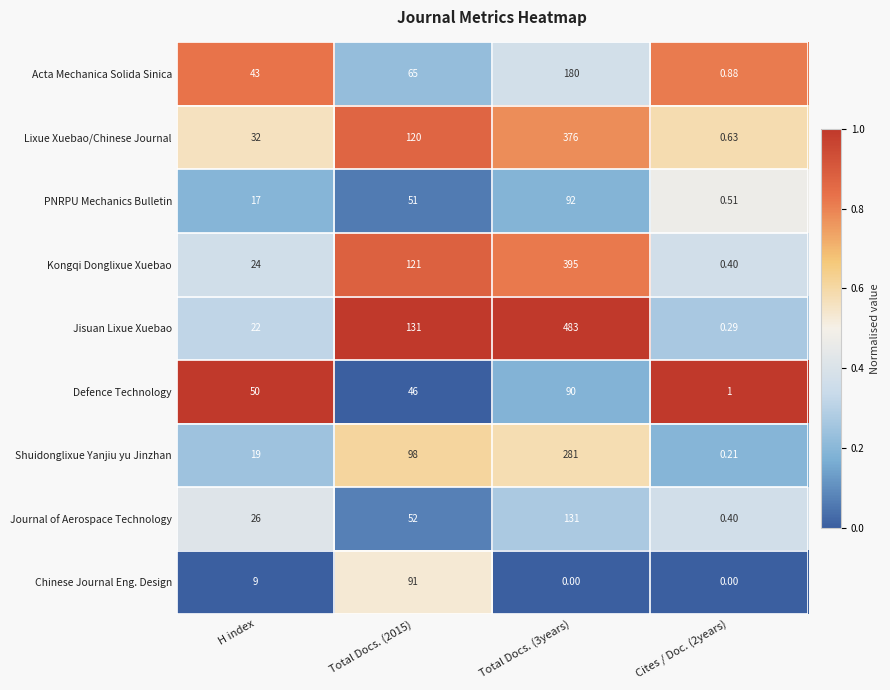

Between H index and Total Docs. (2015), which series saw the biggest shift?

Jisuan Lixue Xuebao